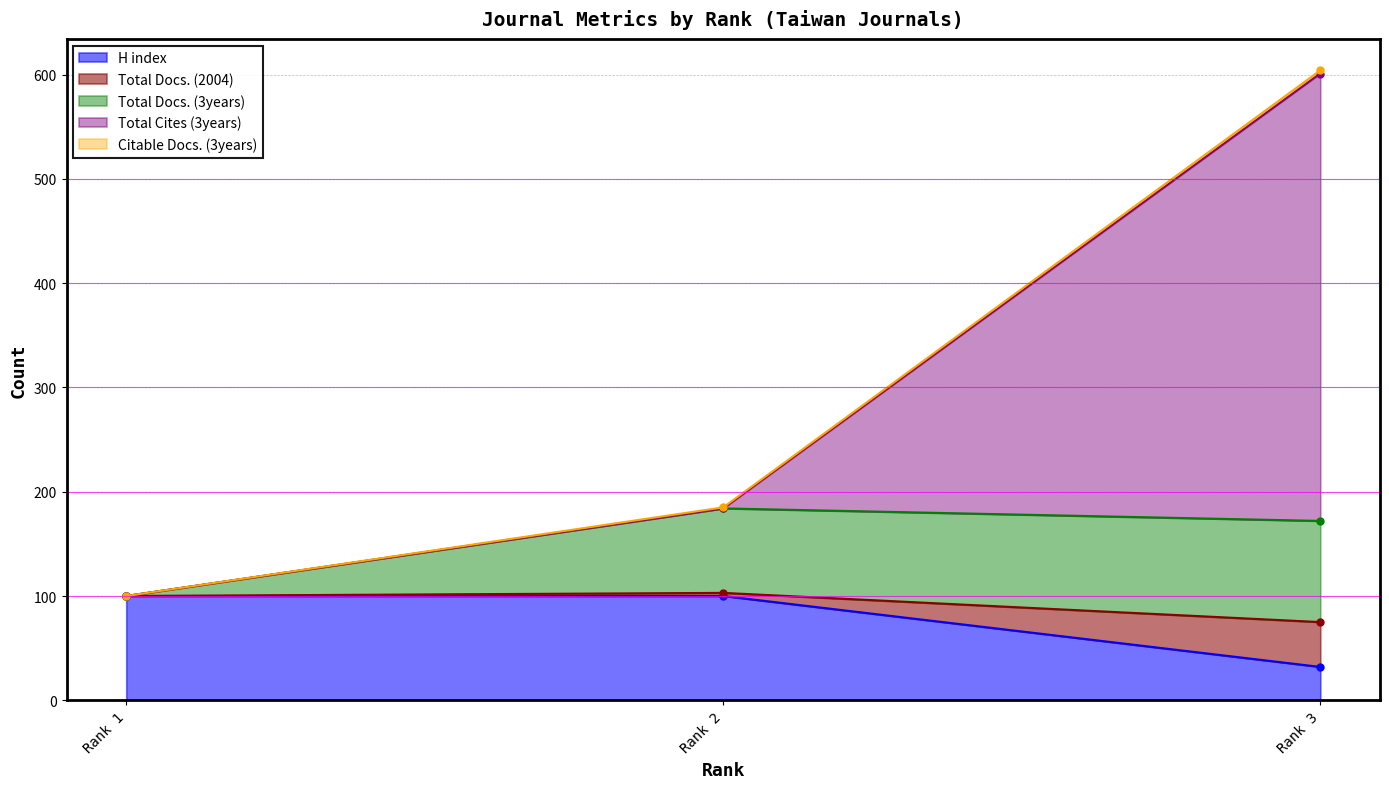

What is the spread (max minus min) of values at Rank 2?

85